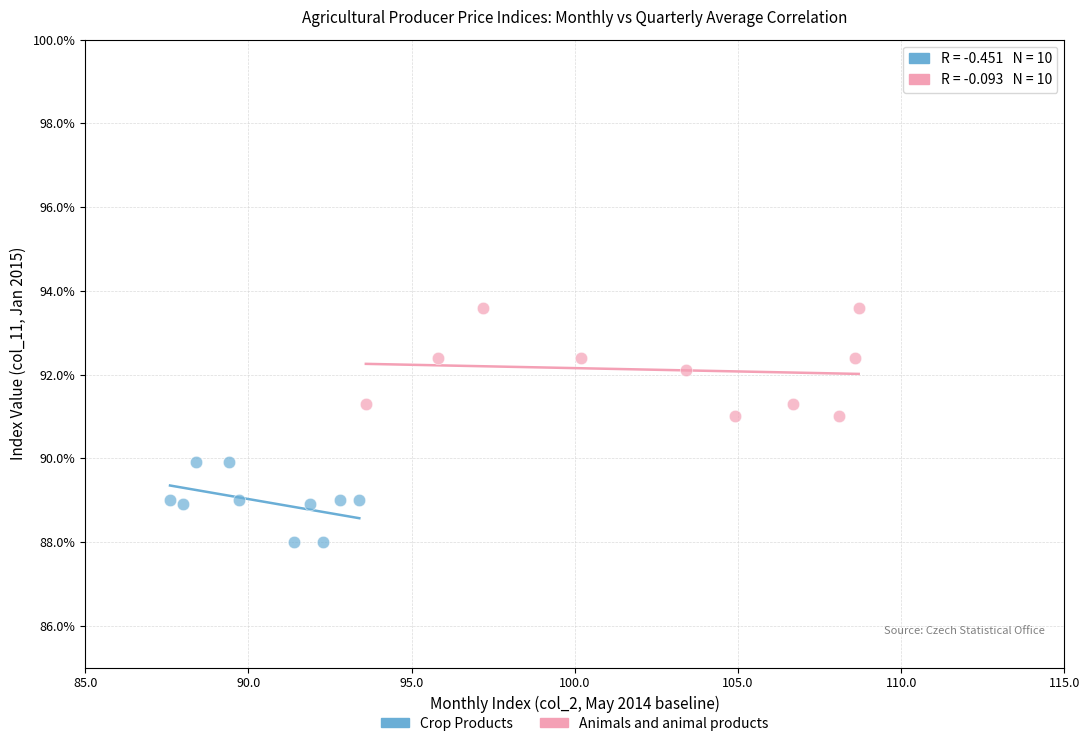

Which series contains the highest Y value?

Animals and animal products